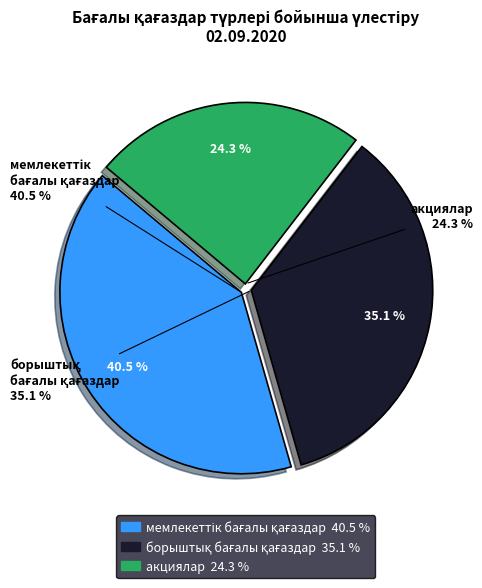

Does мемлекеттік бағалы қағаздар represent more than half of the total?

No